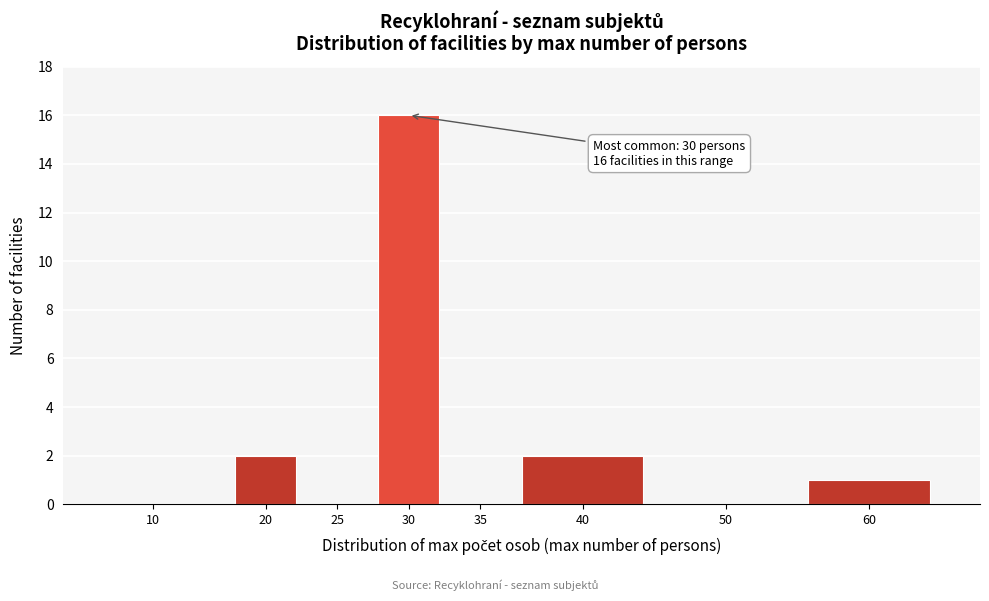

Reading left to right, transcribe all the data shown in this chart.

10=0	20=2	25=0	30=16	35=0	40=2	50=0	60=1